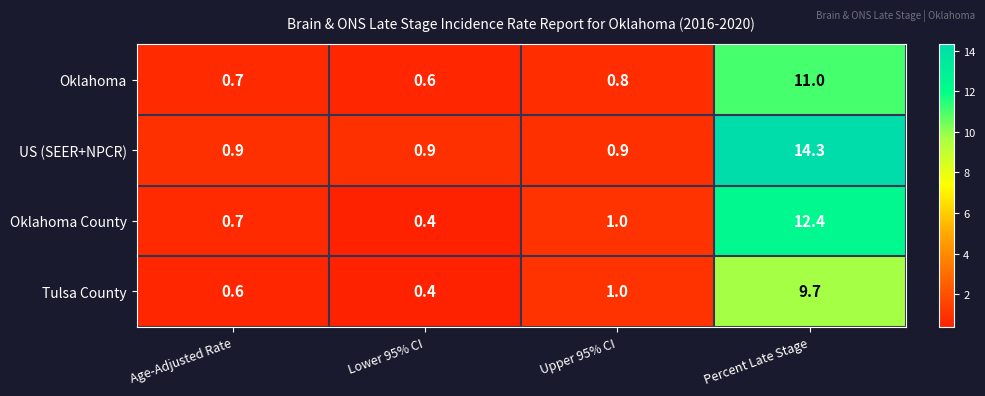

At which label is Oklahoma closest to 5?

Upper 95% CI